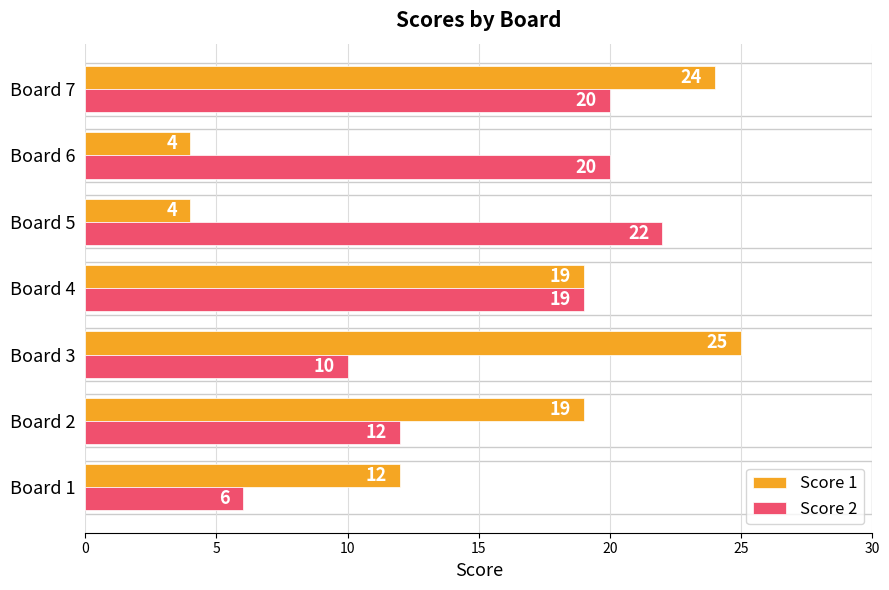

What is the lowest value of the Score 2 series?

6